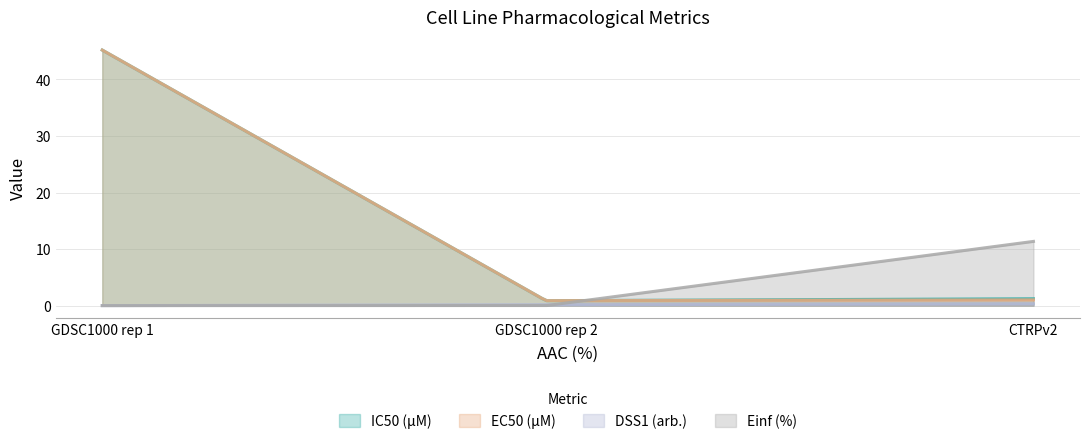

Read the DSS1 (arb.) value at GDSC1000 rep 2.

0.2